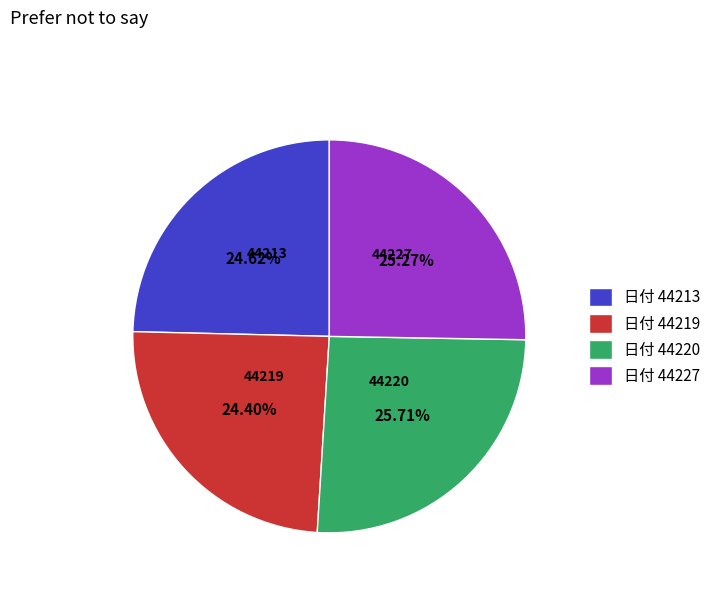

Is the sum of 日付 44227 and 日付 44213 greater than half?

No